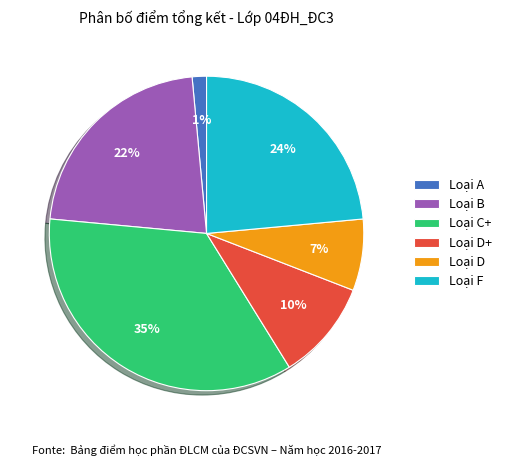

The Loại D slice represents 7% of the pie. True or false?

True